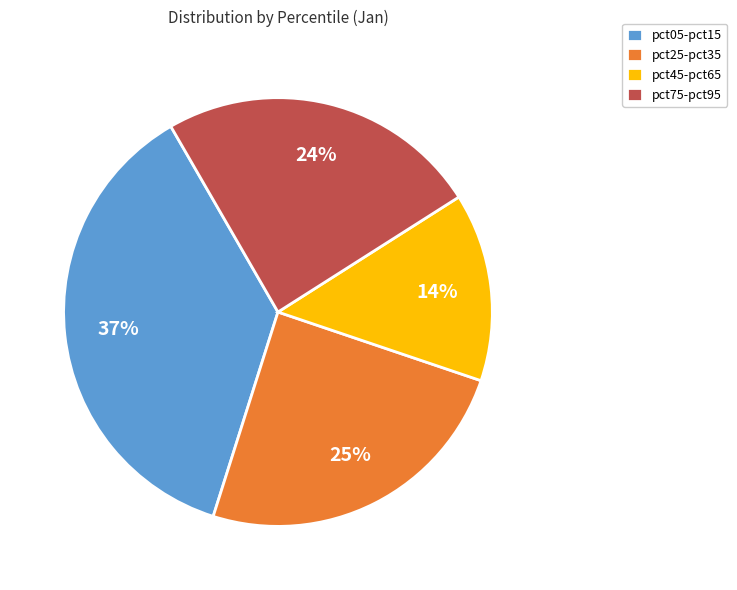

The pct75-pct95 slice represents 17% of the pie. True or false?

False